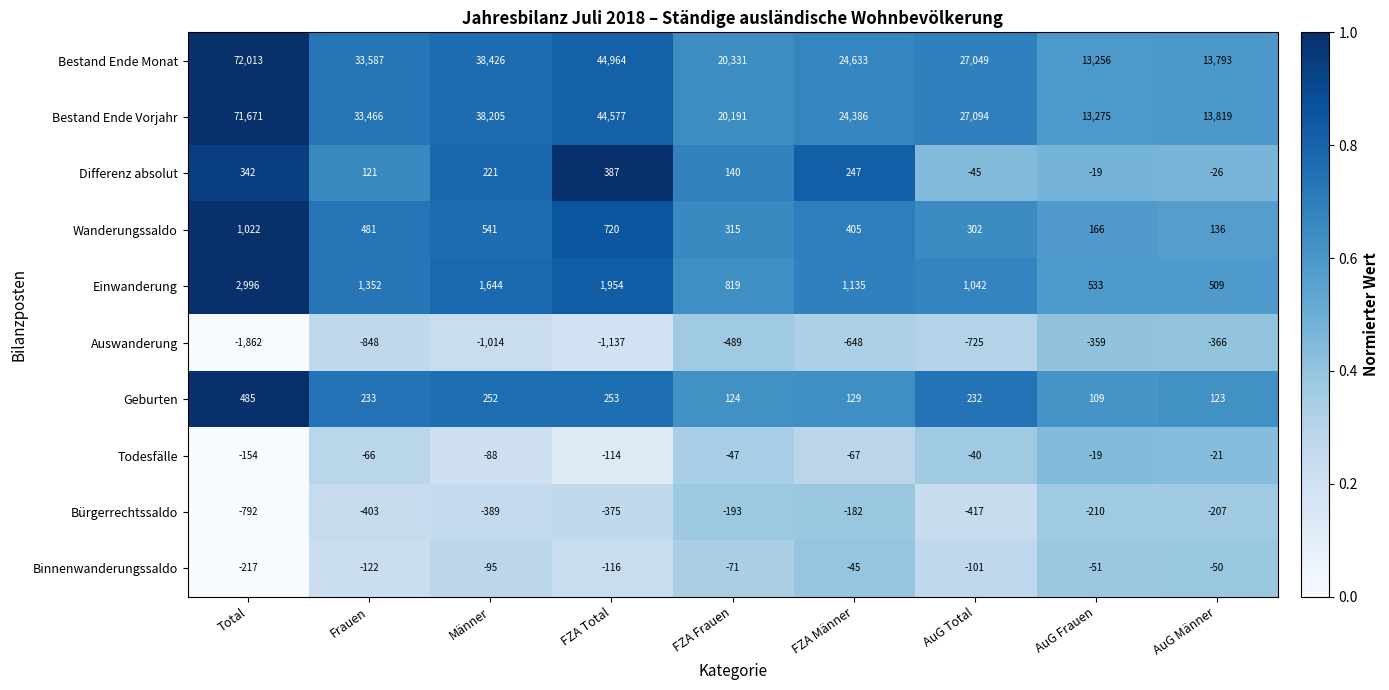

How many data points does each series have?

9